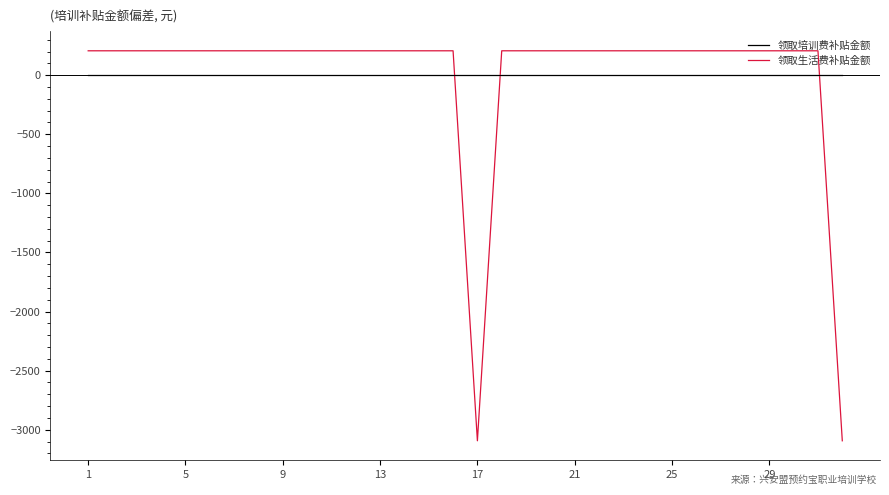

Rank the series by their maximum value, from highest to lowest.

领取生活费补贴金额, 领取培训费补贴金额